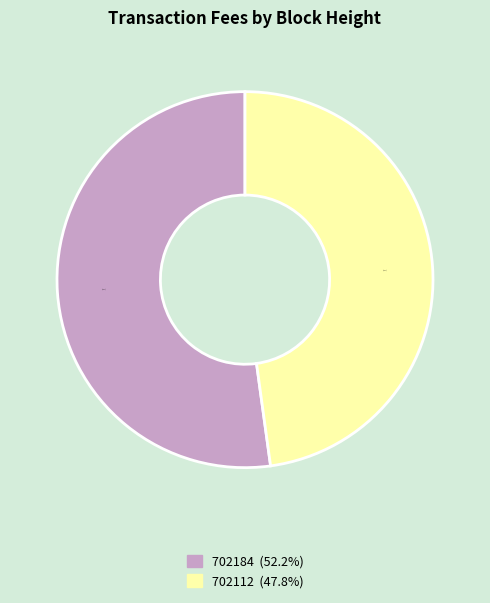

To the nearest percent, what is the difference between the largest and smallest slice percentages?

4%